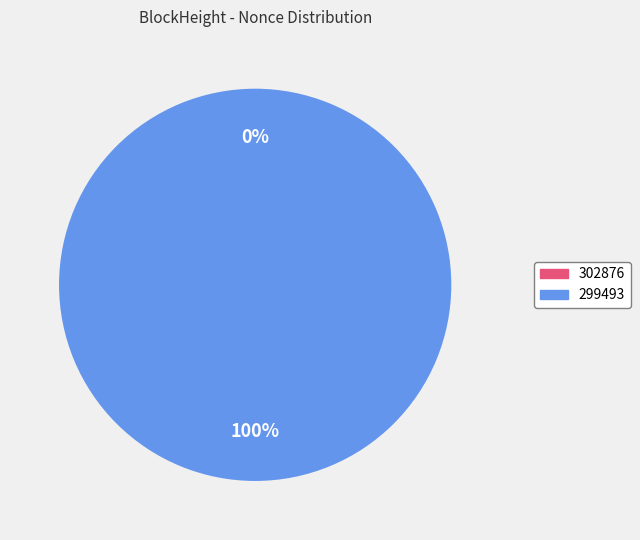

How many segments does this pie chart have?

2